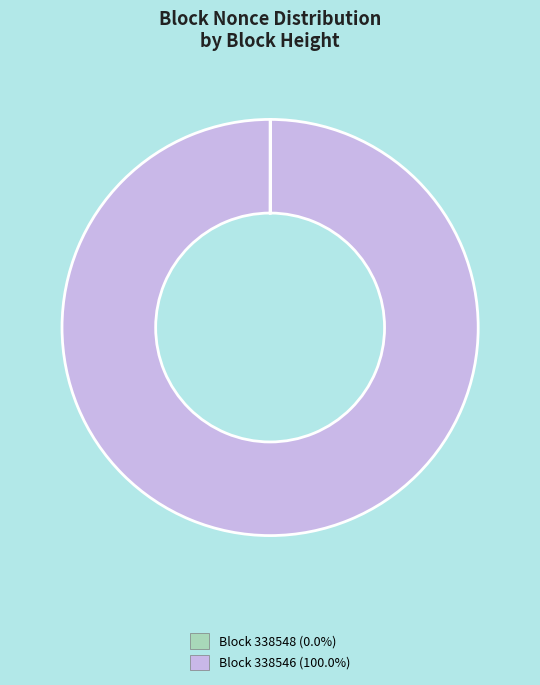

Does any single category account for the majority?

Yes